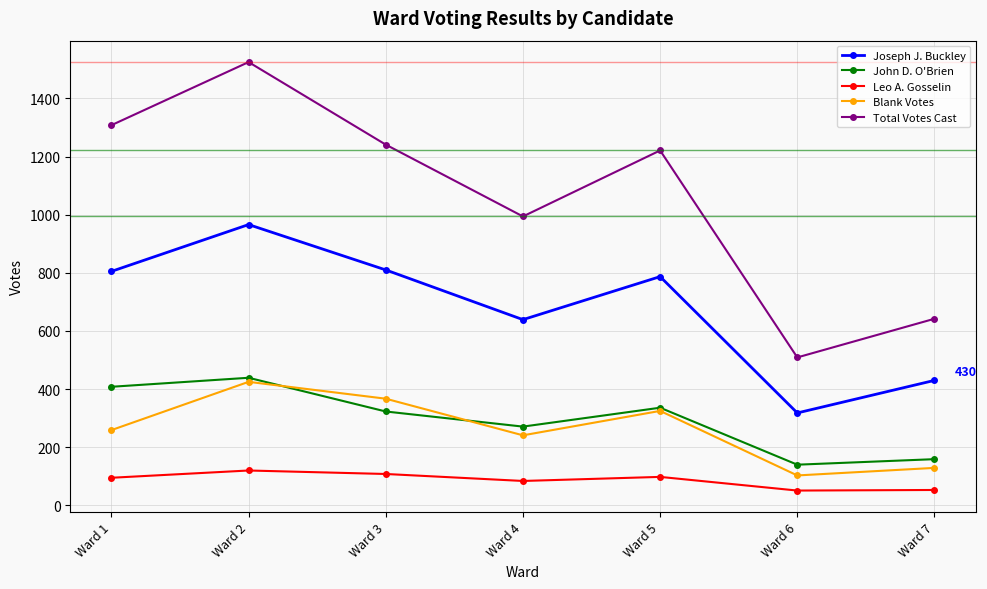

Which category has the lowest value in the Total Votes Cast series?

Ward 6